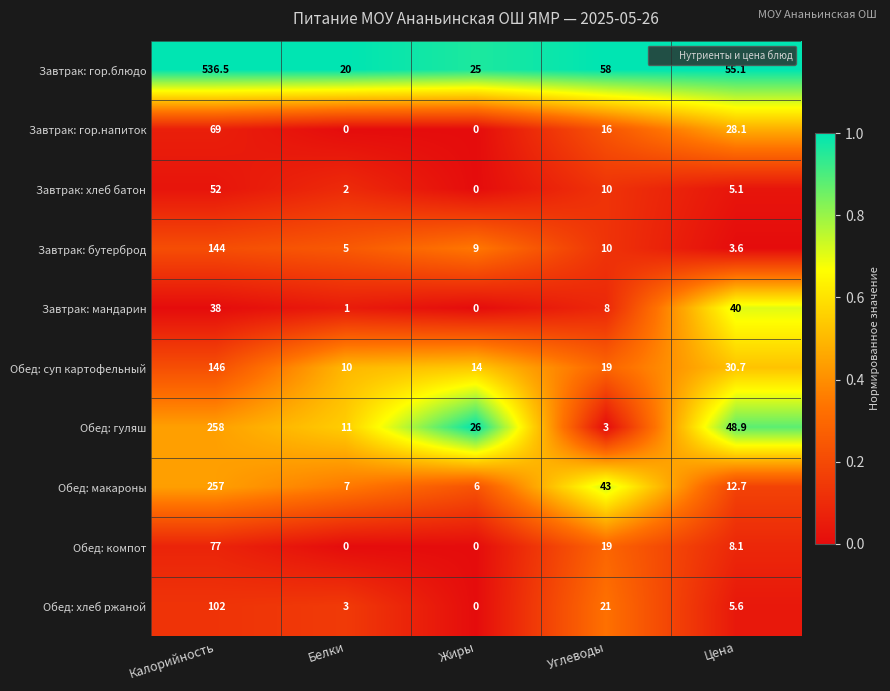

What is the maximum value shown in the chart?

536.5